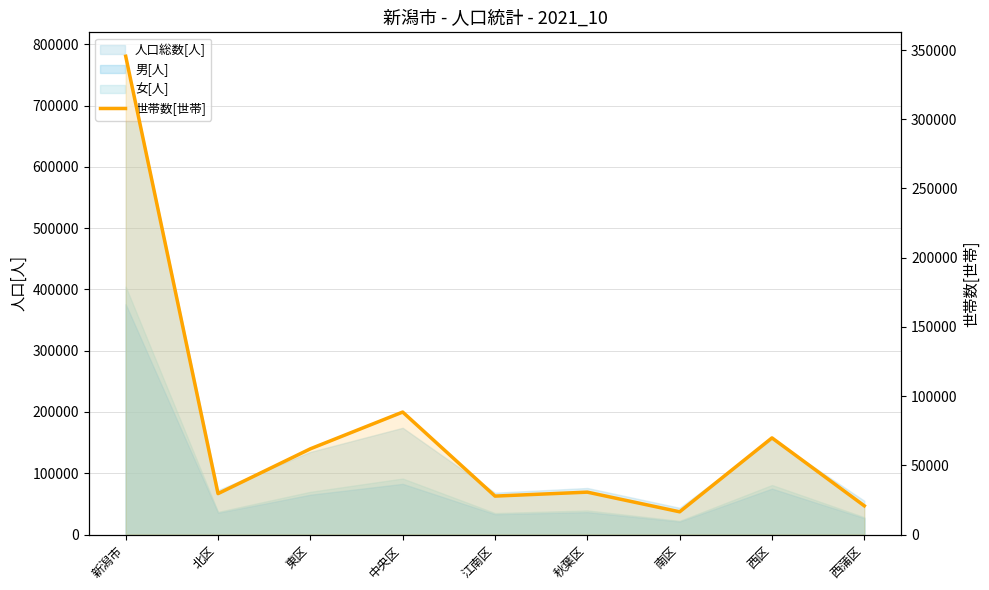

Between 新潟市 and 東区, which is larger?

新潟市